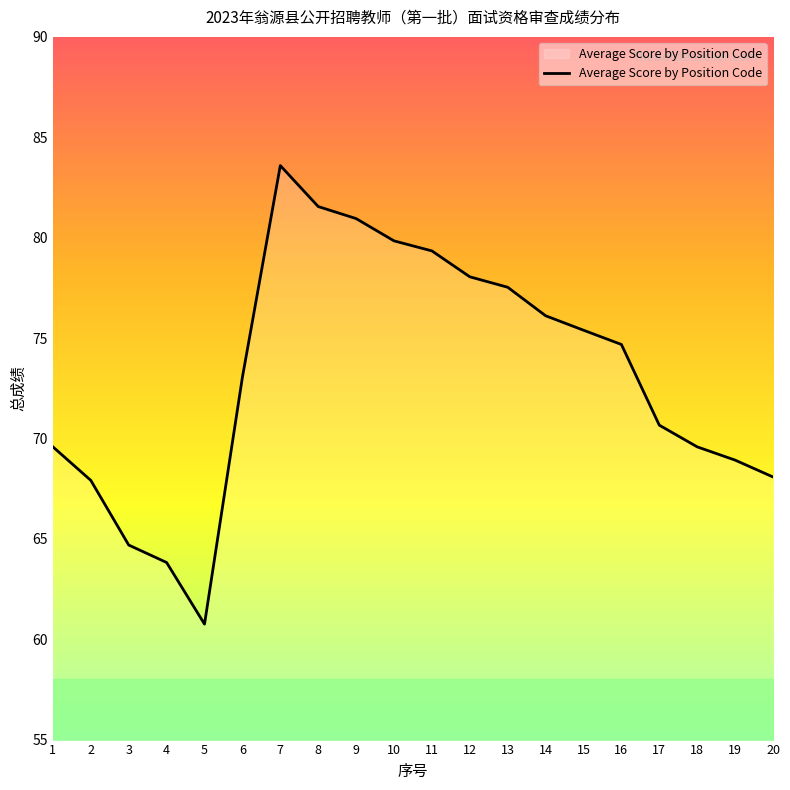

What is the change in value from 8 to 17?

-10.9